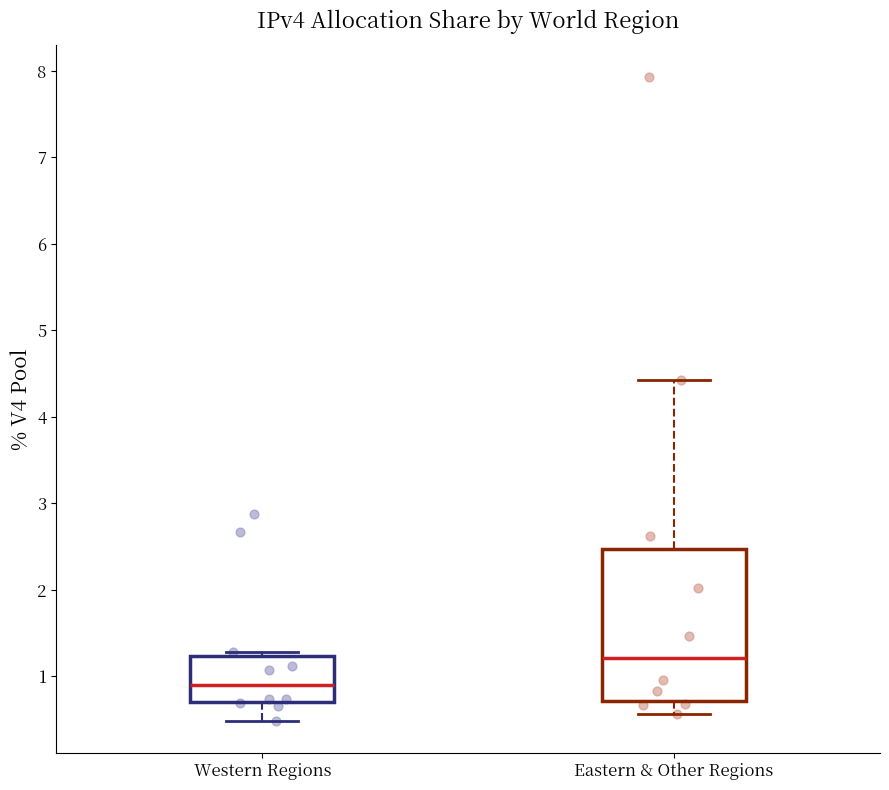

Reading left to right, read every box against the y-axis: the position of its median line, the range the box covers, and the ends of its whiskers. The values are not printed on the chart, so give them approximately, as read against the axis.

Western Regions: median 0.9, box 0.7 to 1.2, whiskers 0.5 to 1.3
Eastern & Other Regions: median 1.2, box 0.7 to 2.5, whiskers 0.6 to 4.4